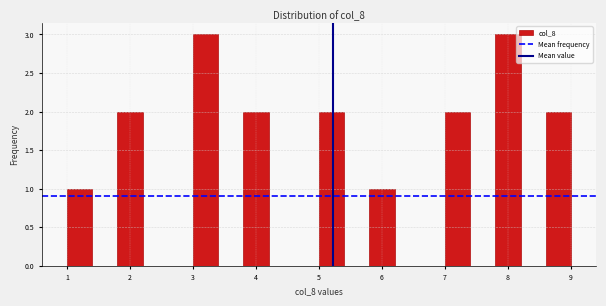

How tall is the bar that spans 1.8 to 2.2 on the x-axis? The values are not printed on the chart, so give them approximately, as read against the axis.

2